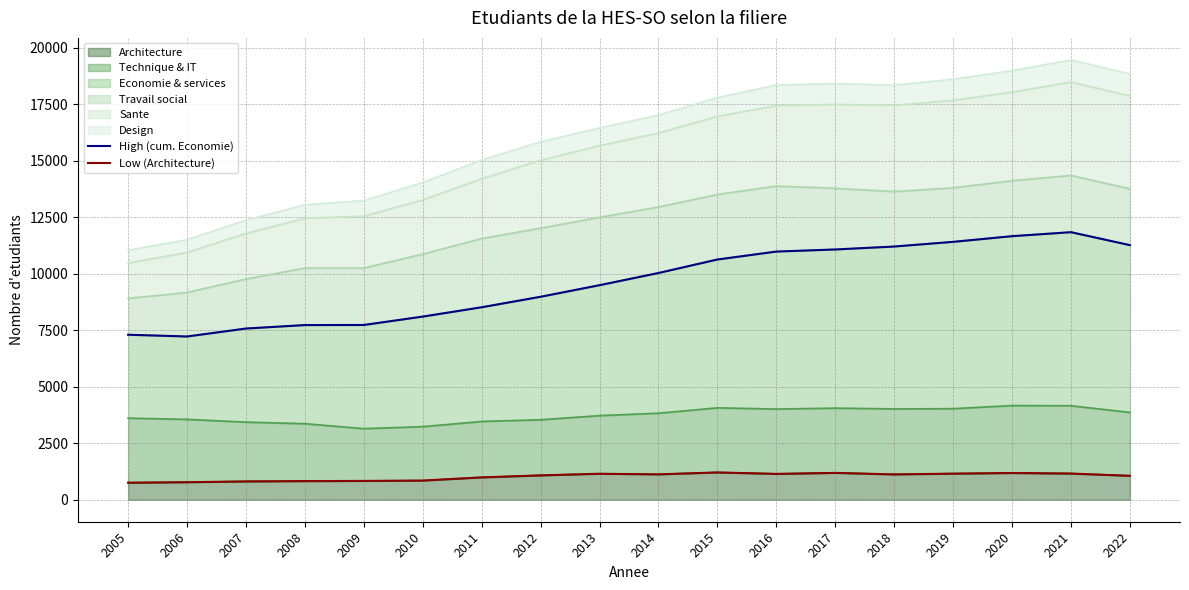

How many lines are shown in the chart?

2